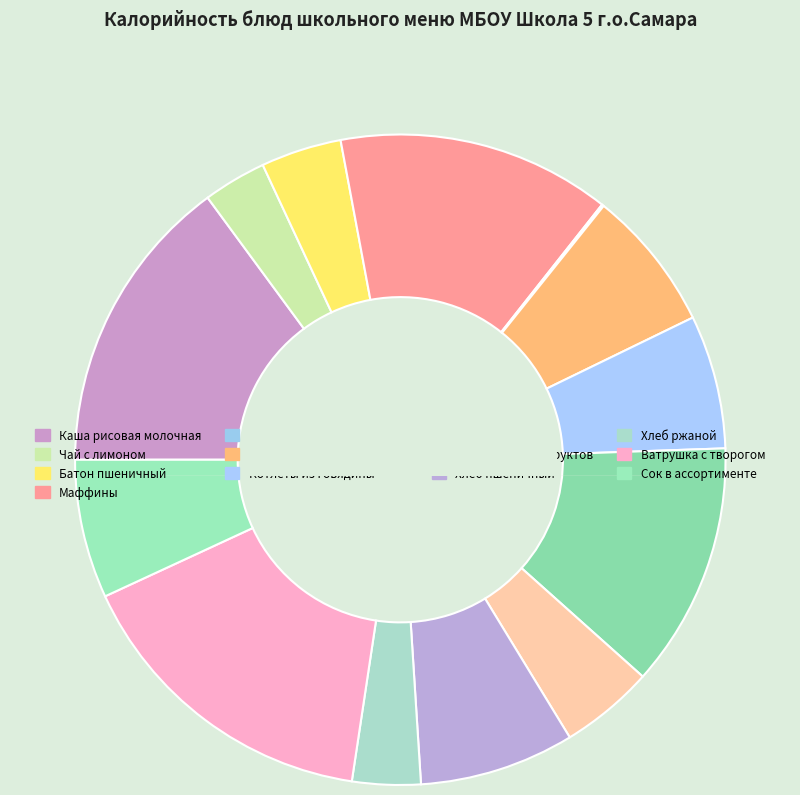

Is there any slice that represents more than half of the pie?

No